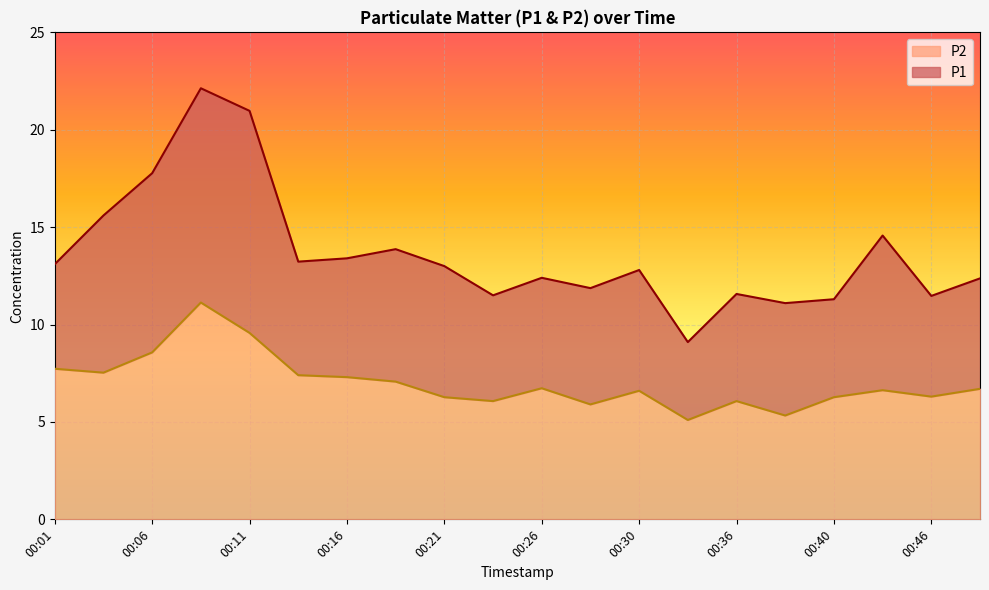

What is the sum of all P1 values?

273.1